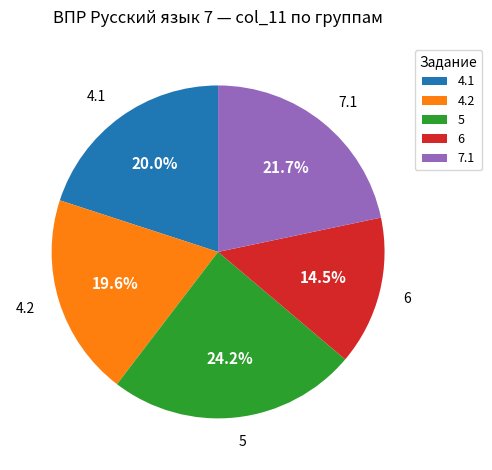

Is there a majority slice in this chart?

No